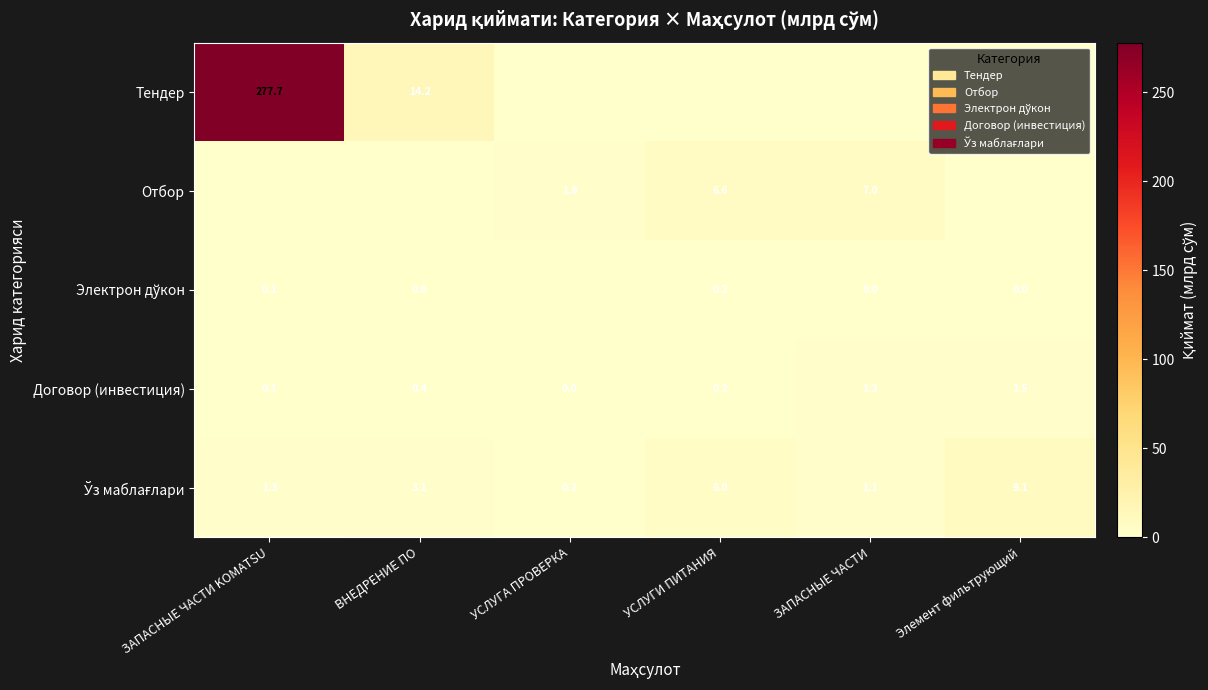

What is the difference between the maximum and minimum values in the Договор (инвестиция) series?

1.5